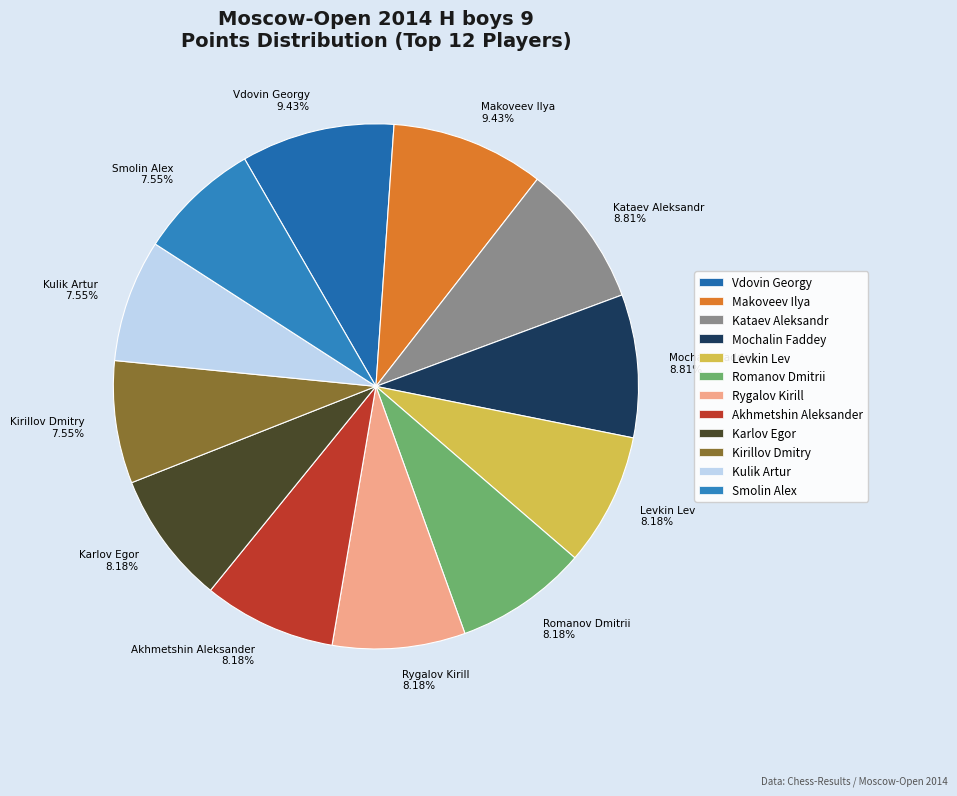

What percentage is the Levkin Lev slice, to the nearest percent?

8%